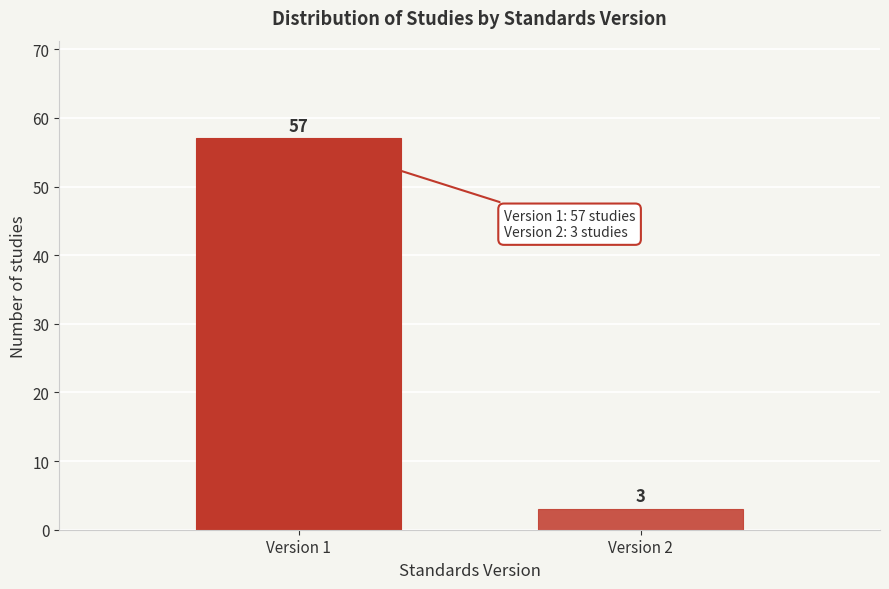

Reading right to left, list all the values displayed in this chart.

3	57